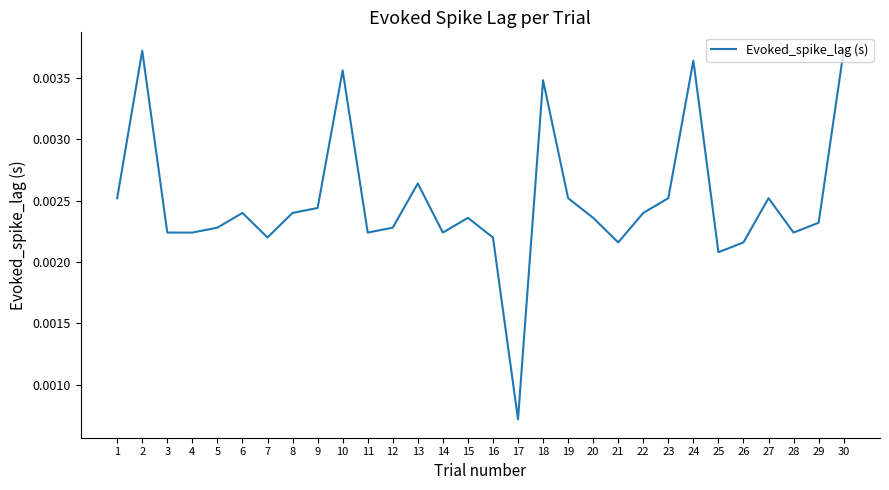

At which category does the chart reach its minimum across all series?

17